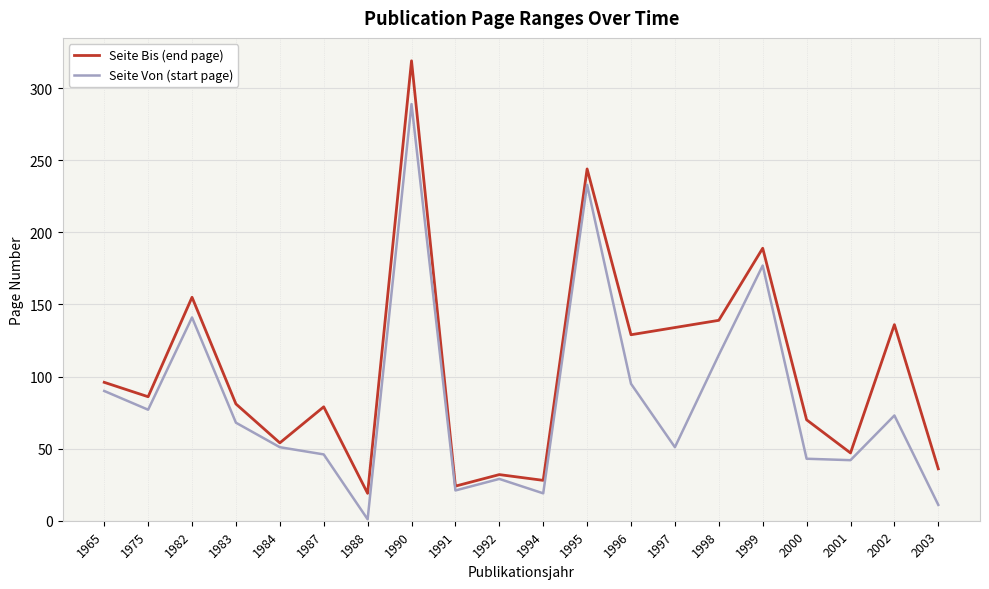

List the series in order of their overall mean, lowest first.

Seite Von (start page), Seite Bis (end page)